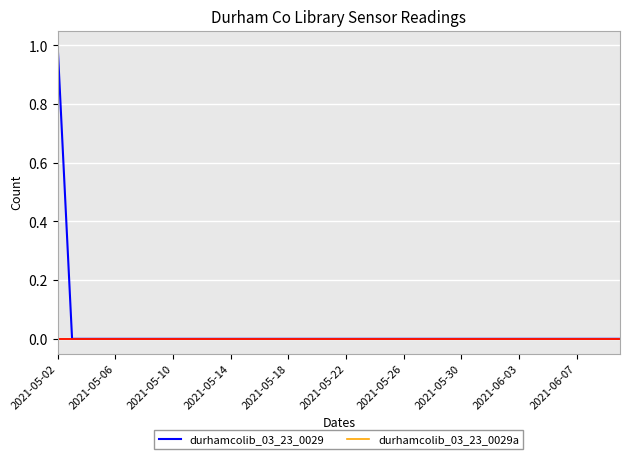

Rank the series by their maximum value, from highest to lowest.

durhamcolib_03_23_0029, durhamcolib_03_23_0029a